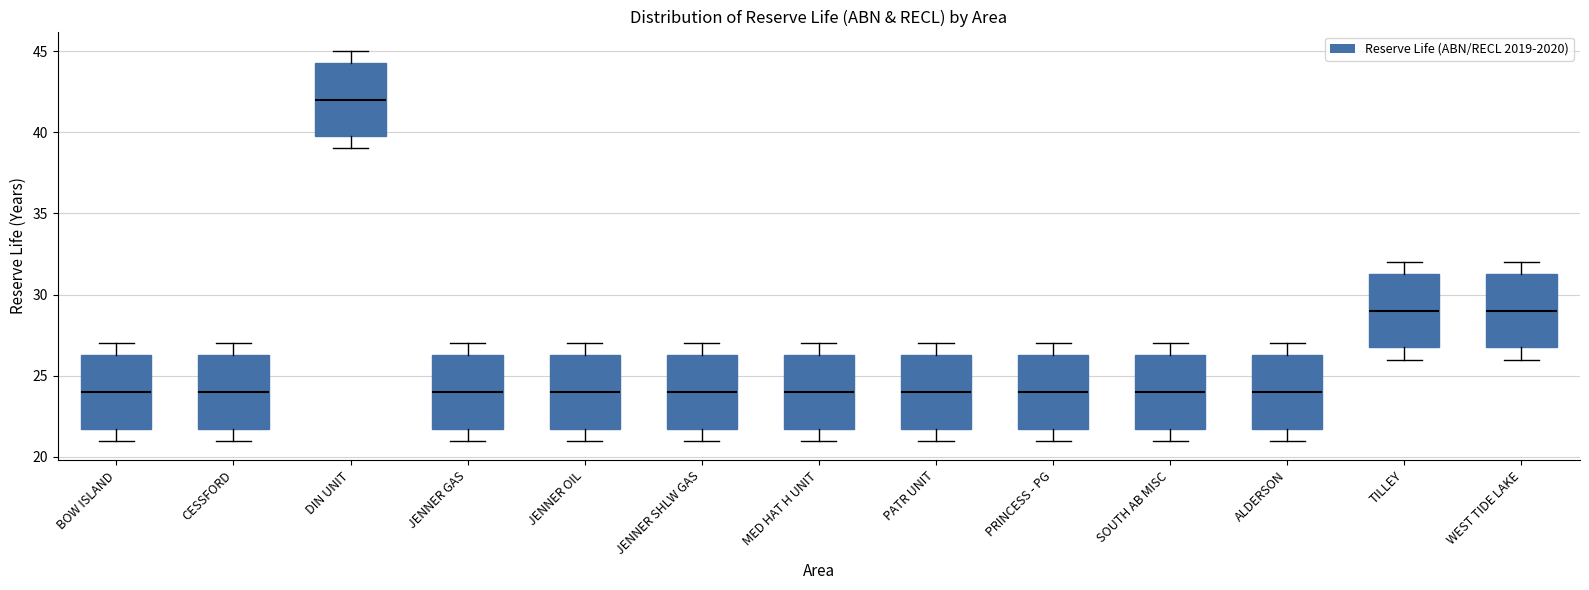

Which box's median line is the highest?

DIN UNIT